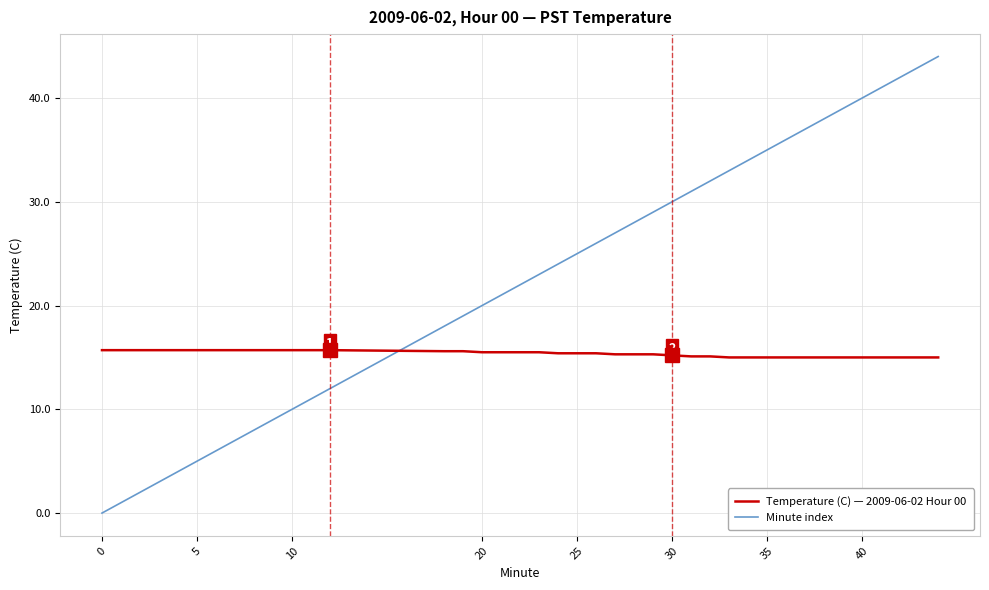

How many series are shown in this chart?

2